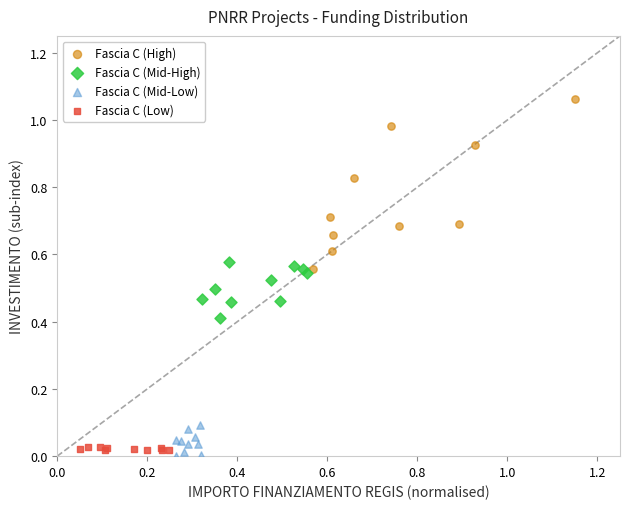

What are all the series names shown in the legend?

Fascia C (High), Fascia C (Mid-High), Fascia C (Mid-Low), Fascia C (Low)